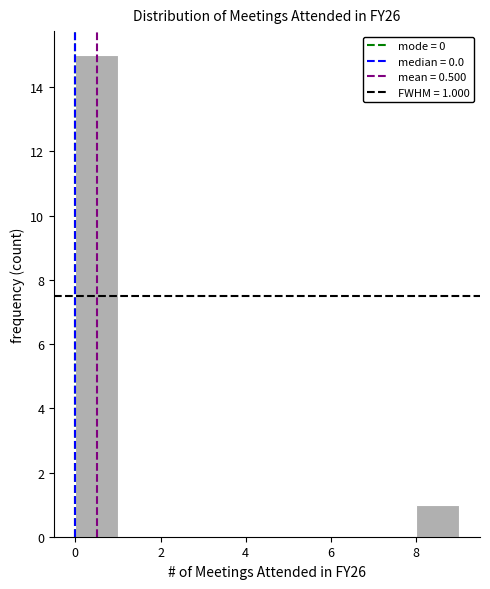

Which range on the x-axis has the tallest bar?

0 to 1